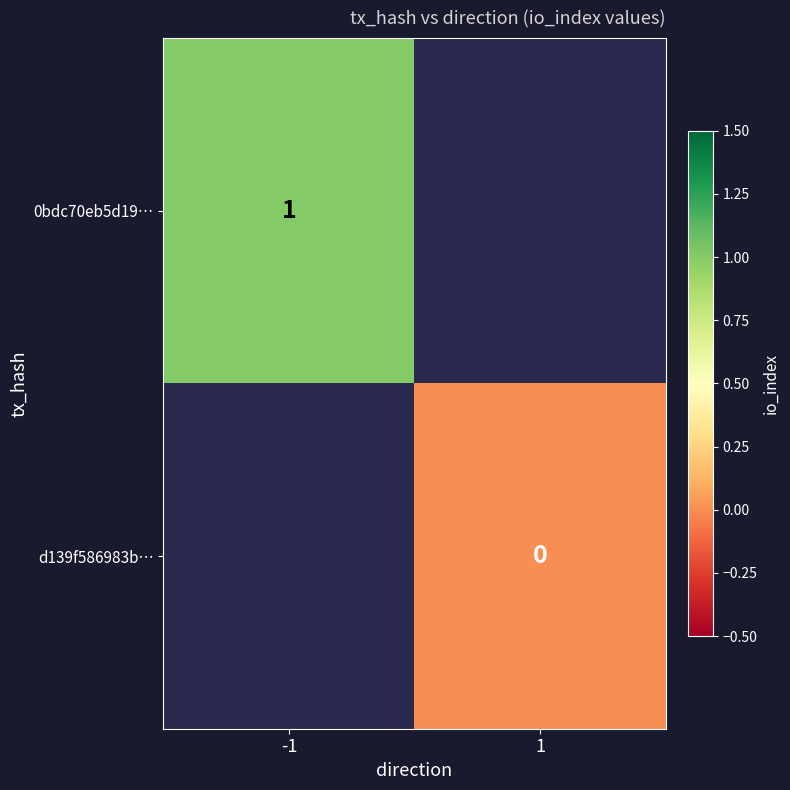

The 0bdc70eb5d19… series shows 1 at -1. True or false?

True